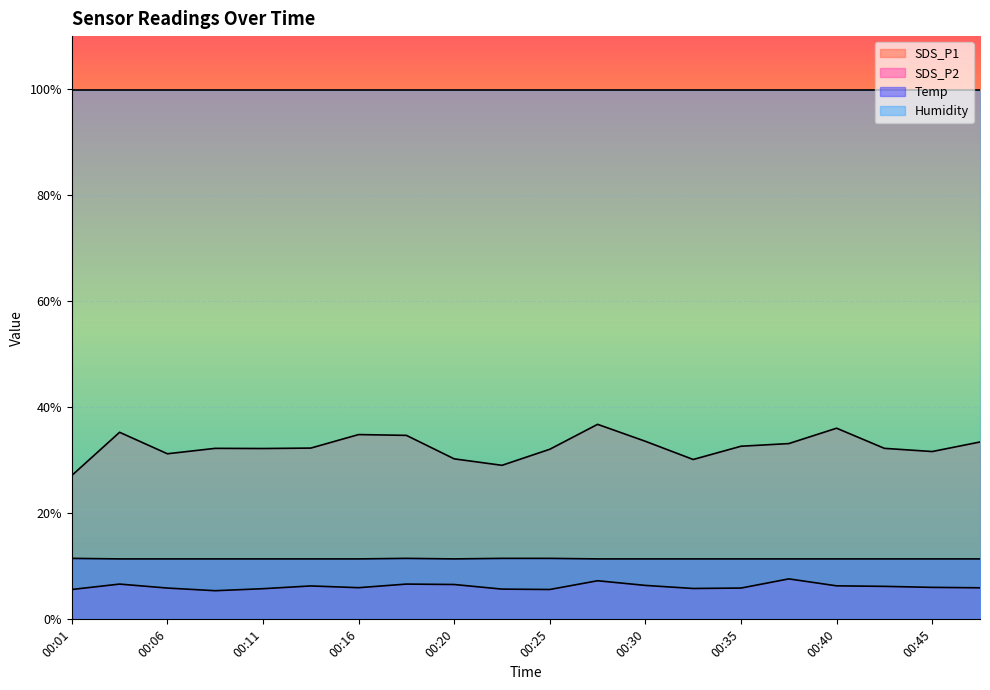

What is the difference between the SDS_P1 values at 00:40 and 00:06?

4.8